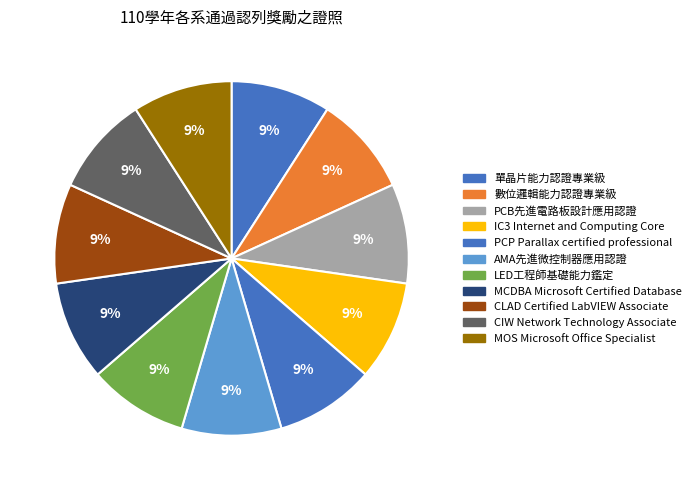

Which slice is the smallest?

單晶片能力認證專業級